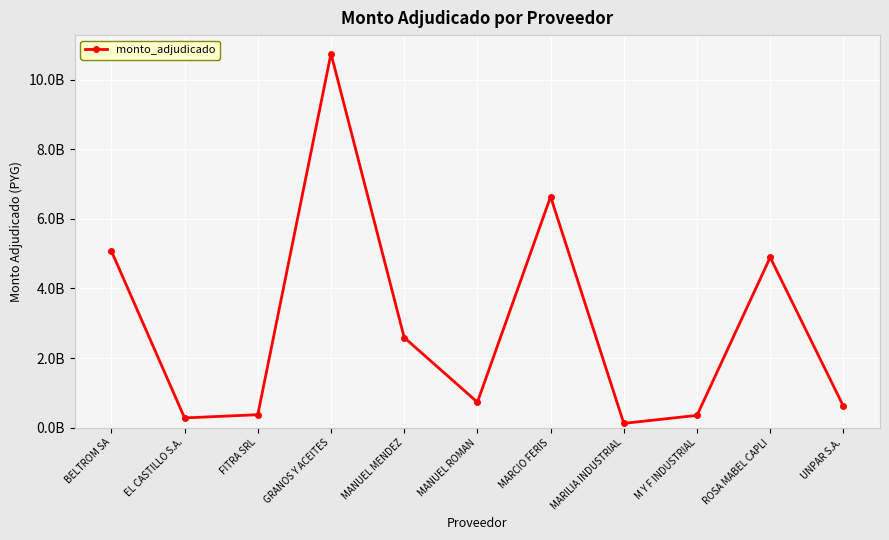

Which has a higher value, BELTROM SA or GRANOS Y ACEITES?

GRANOS Y ACEITES